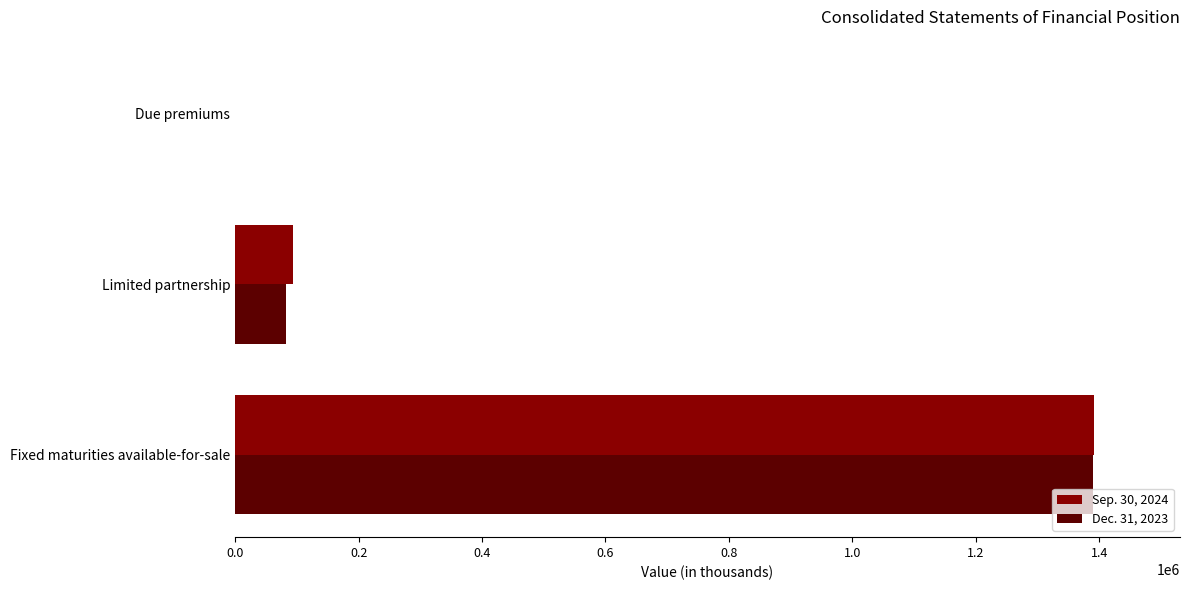

True or false: Sep. 30, 2024 has a value of 1391580 at Fixed maturities available-for-sale.

True